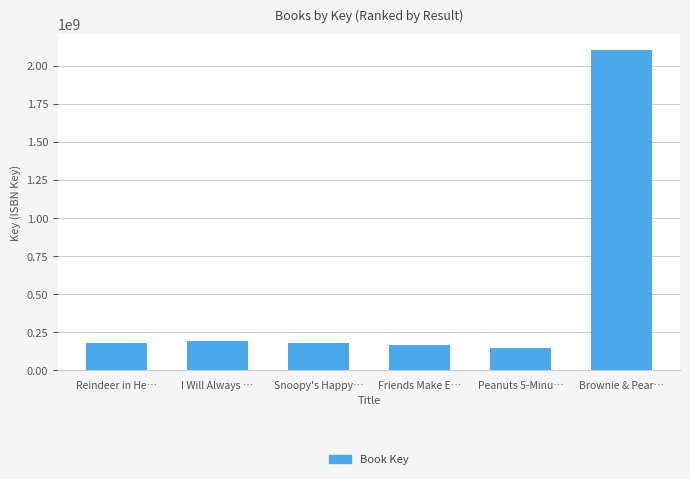

Is it true that the value at Snoopy's Happy… is 268840809?

False